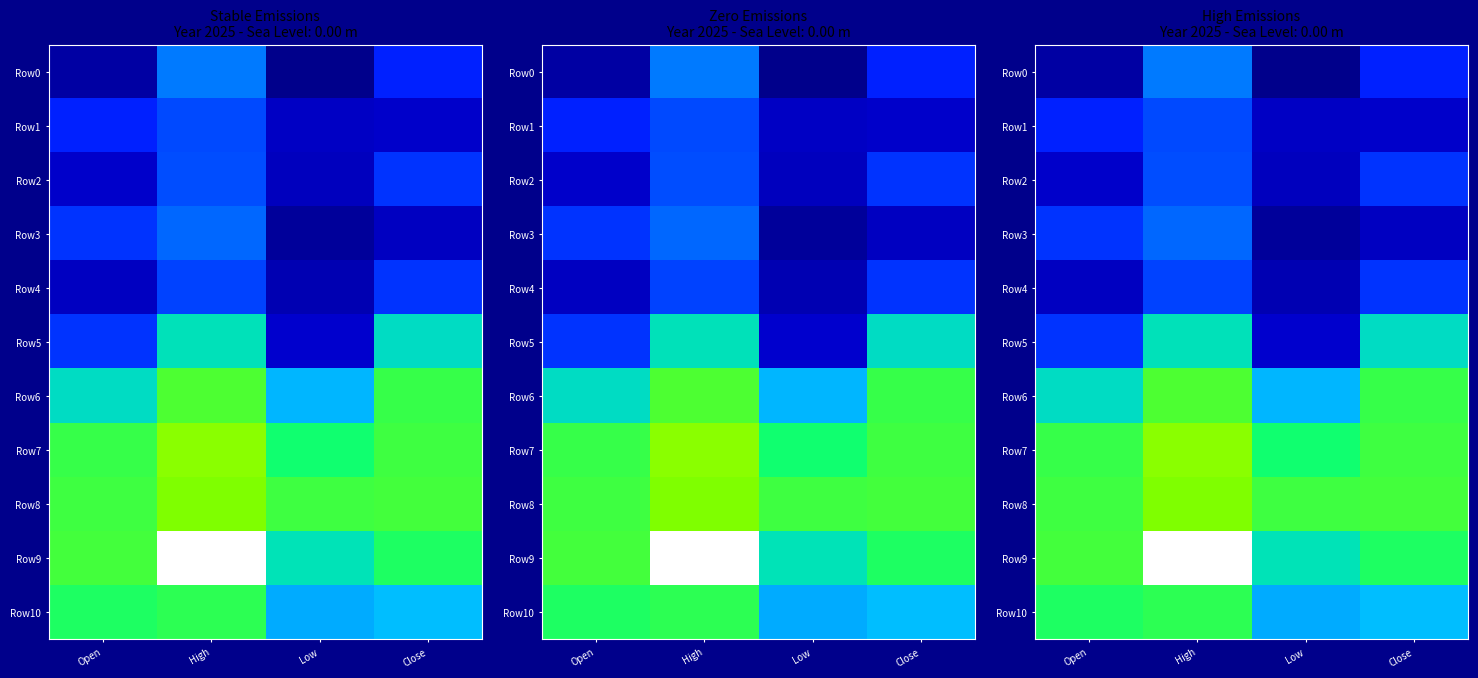

What is the highest value of the Row2 series?

27347.7